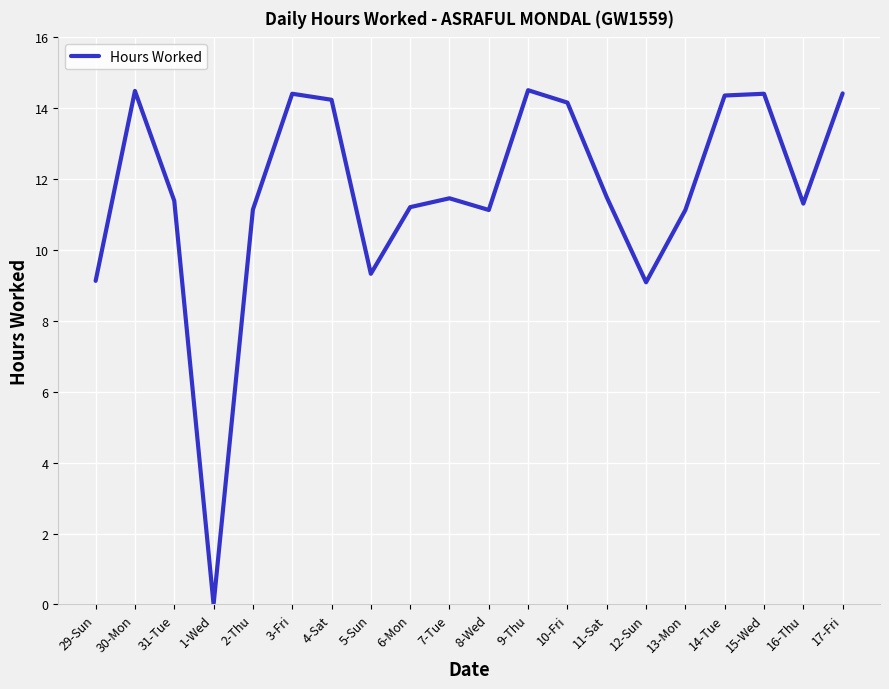

What is the change in value from 5-Sun to 15-Wed?

+5.1